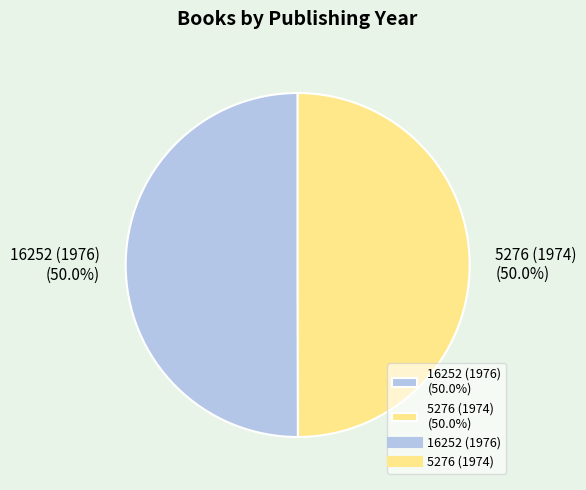

What percentage is the 16252 (1976) slice, to the nearest percent?

50%